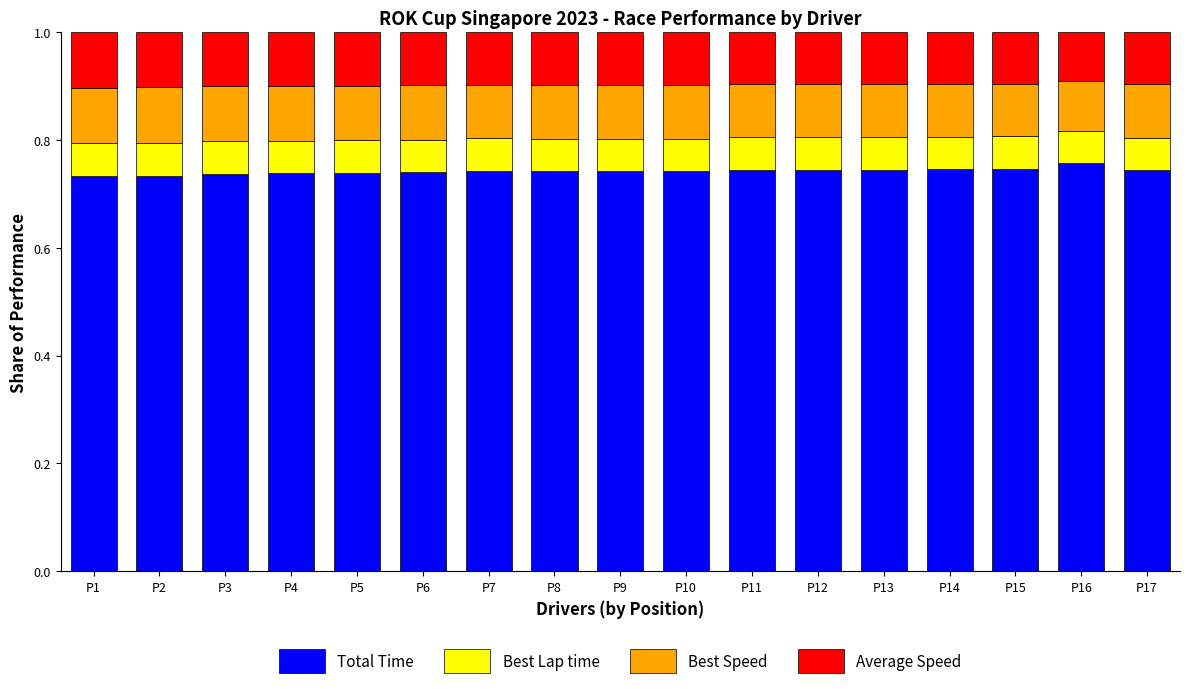

Are the bars horizontal?

No